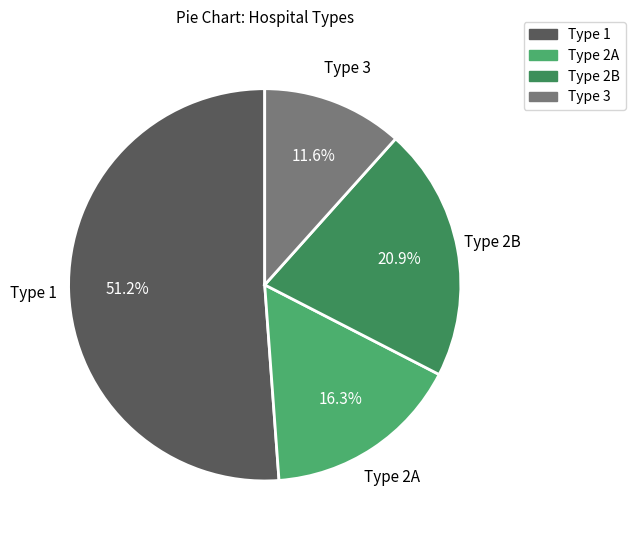

What is the smallest slice in the pie chart?

Type 3